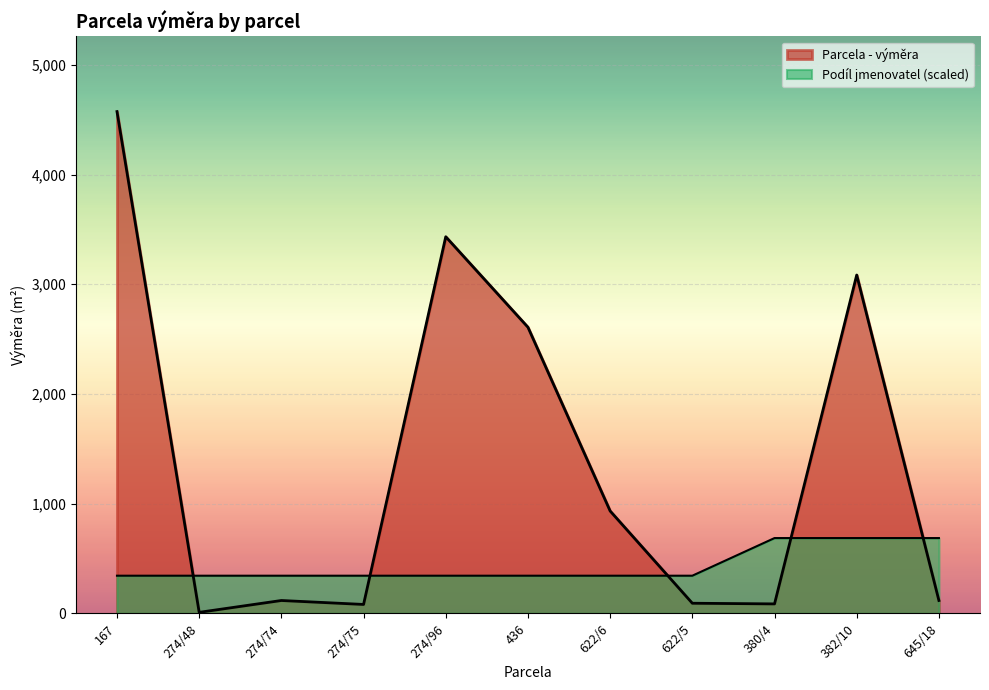

True or false: Parcela - výměra and Podíl jmenovatel cross at least once.

True